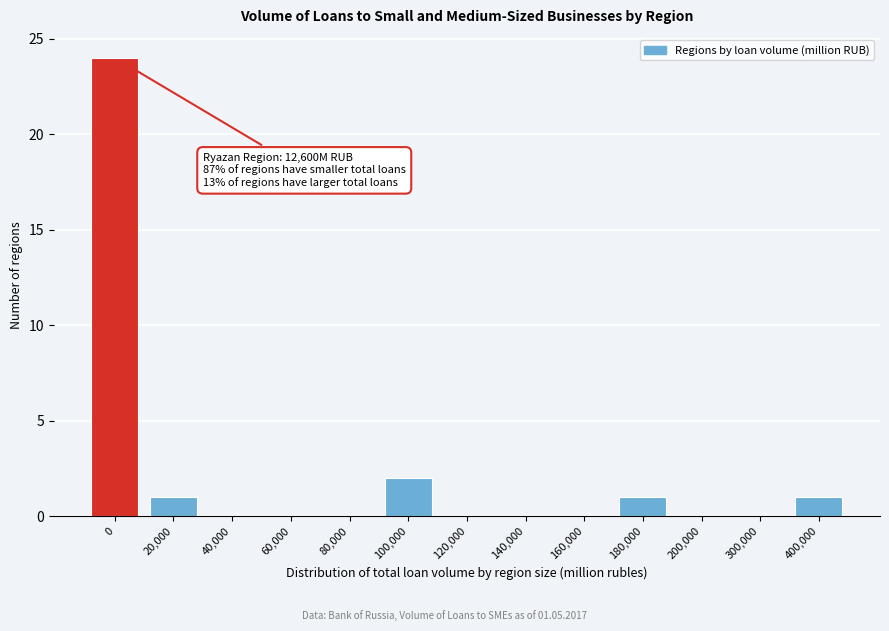

Reading left to right, list all the values displayed in this chart.

0=24	20,000=1	40,000=0	60,000=0	80,000=0	100,000=2	120,000=0	140,000=0	160,000=0	180,000=1	200,000=0	300,000=0	400,000=1